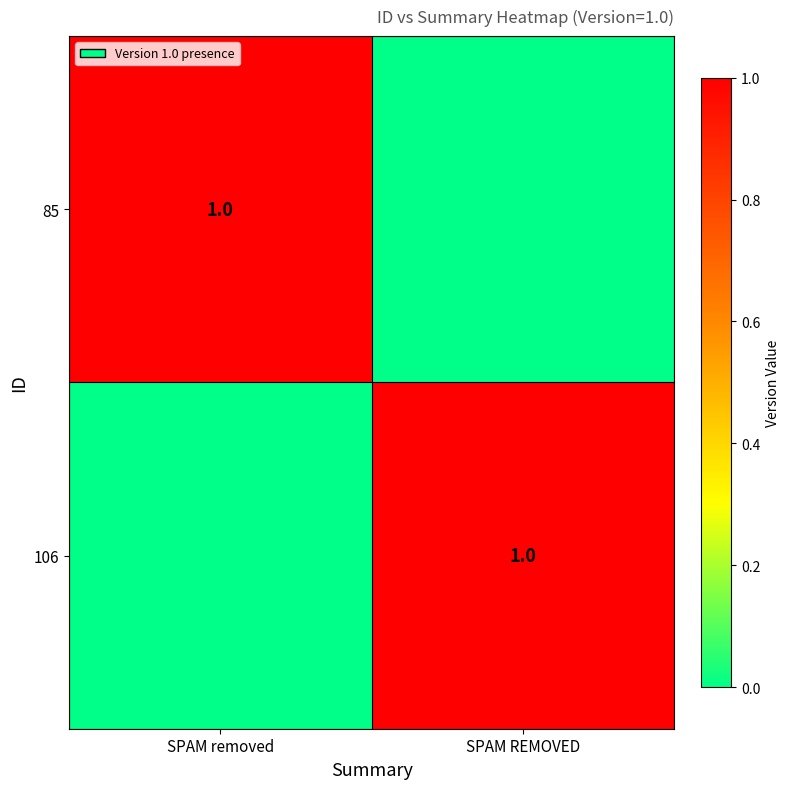

Is it true that 106 equals 1 at SPAM REMOVED?

True